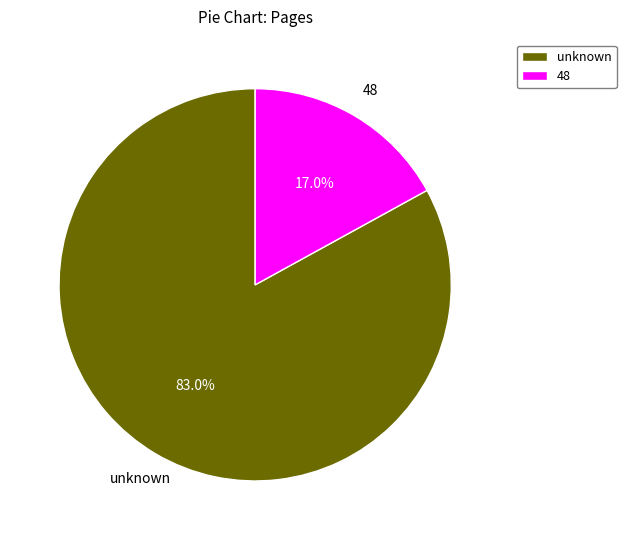

Which has a higher value, 48 or unknown?

unknown